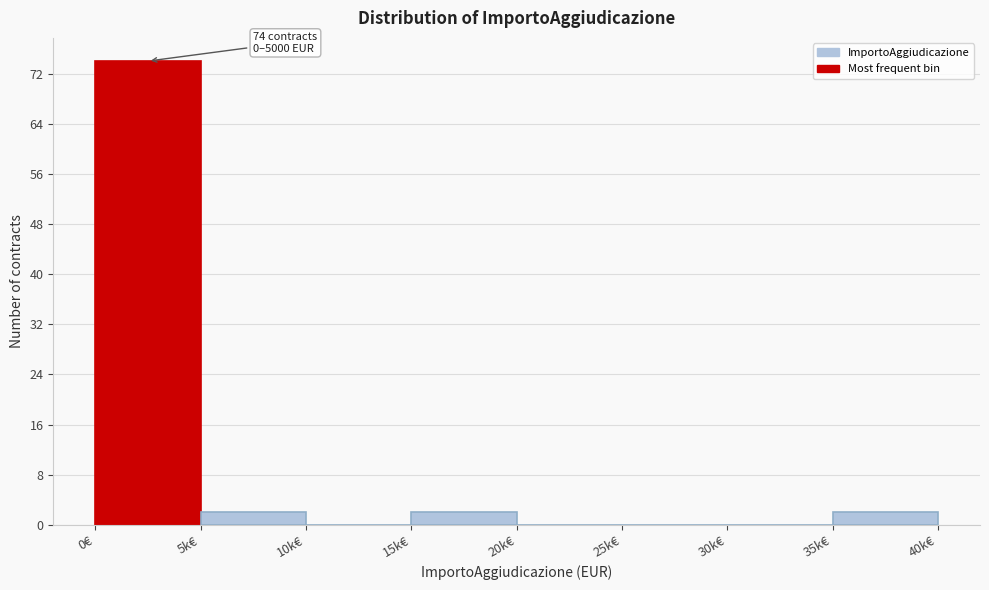

Reading right to left, transcribe all the data shown in this chart.

35k€=2	30k€=0	25k€=0	20k€=0	15k€=2	10k€=0	5k€=2	0€=74